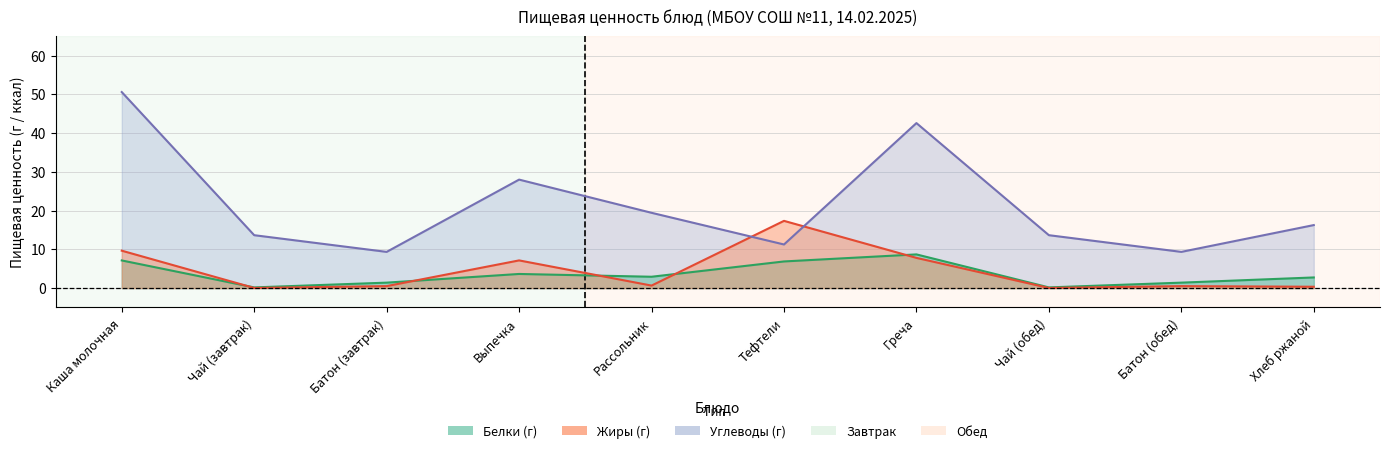

List the series in order of their peak value, highest first.

Углеводы, Жиры, Белки